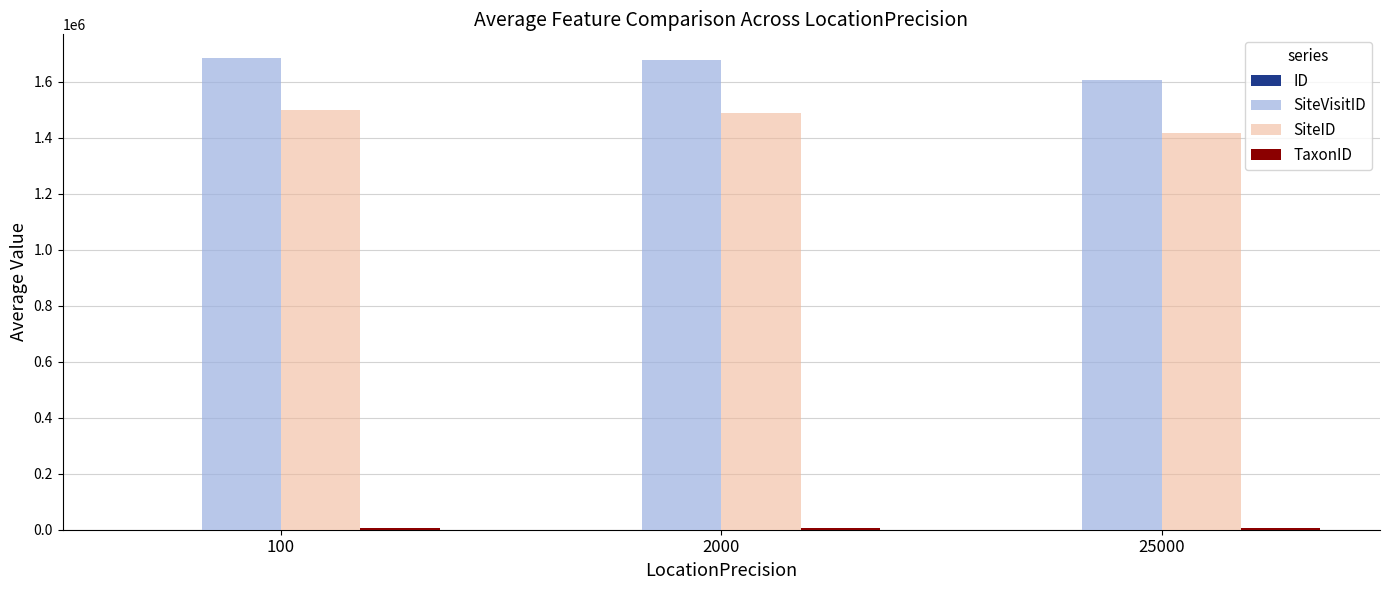

What is the maximum value shown in the chart?

1685729.5